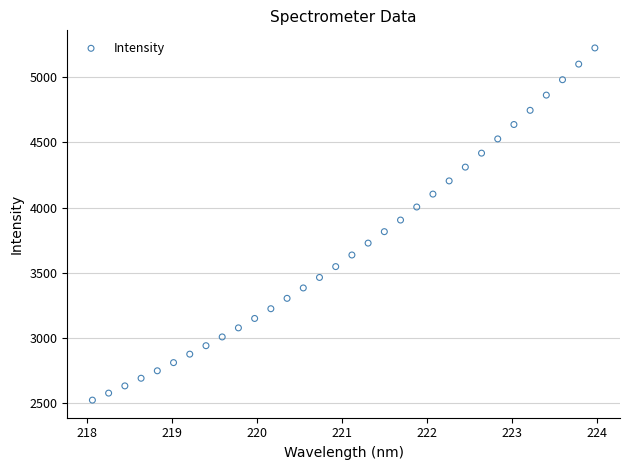

What is the range of Y values (max minus min)?

2696.6